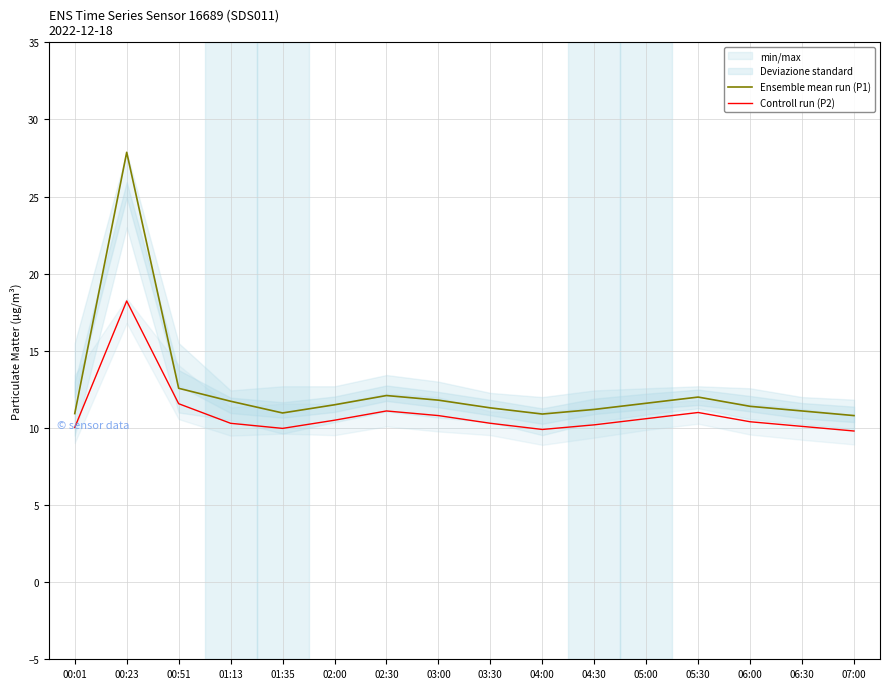

What is the label of the 4th point from the right?

05:30